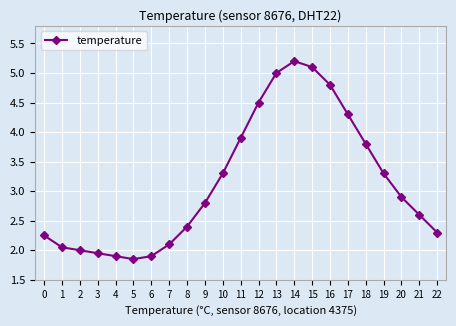

True or false: the data shows 6.2 at 17.

False